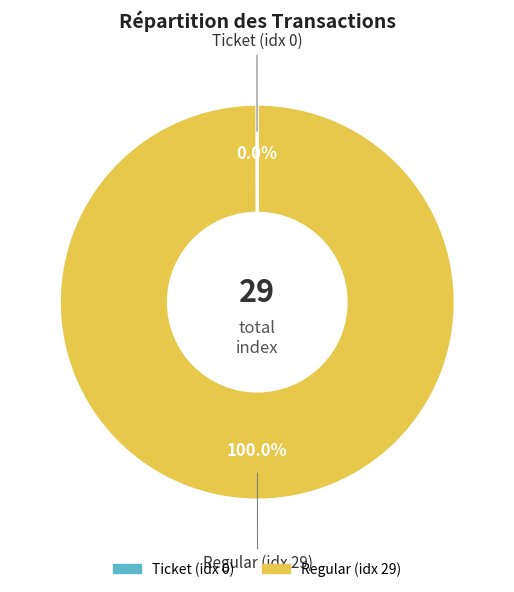

Does any single category account for the majority?

Yes